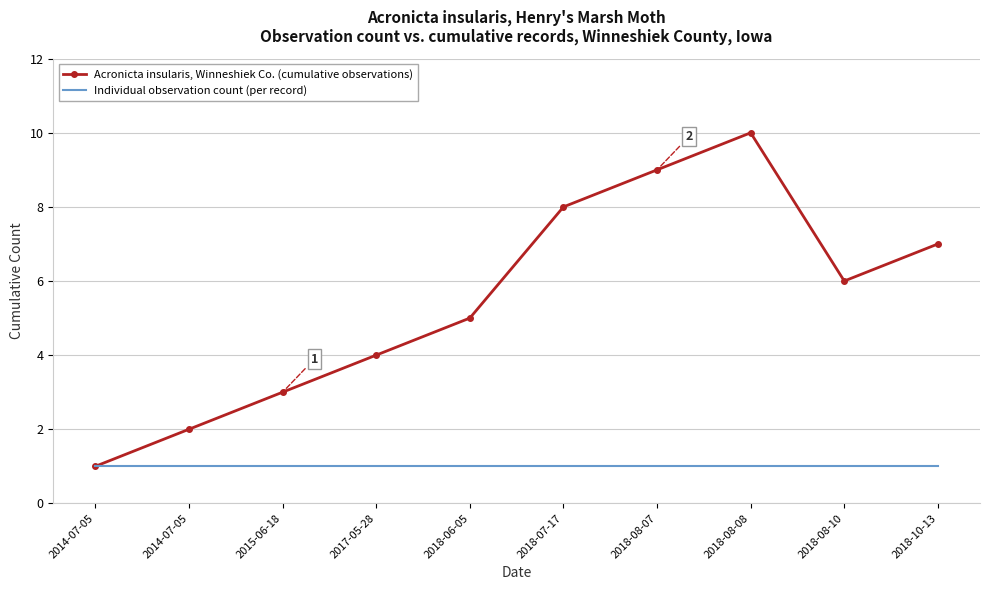

What is the label of the 9th point from the left?

2018-08-10